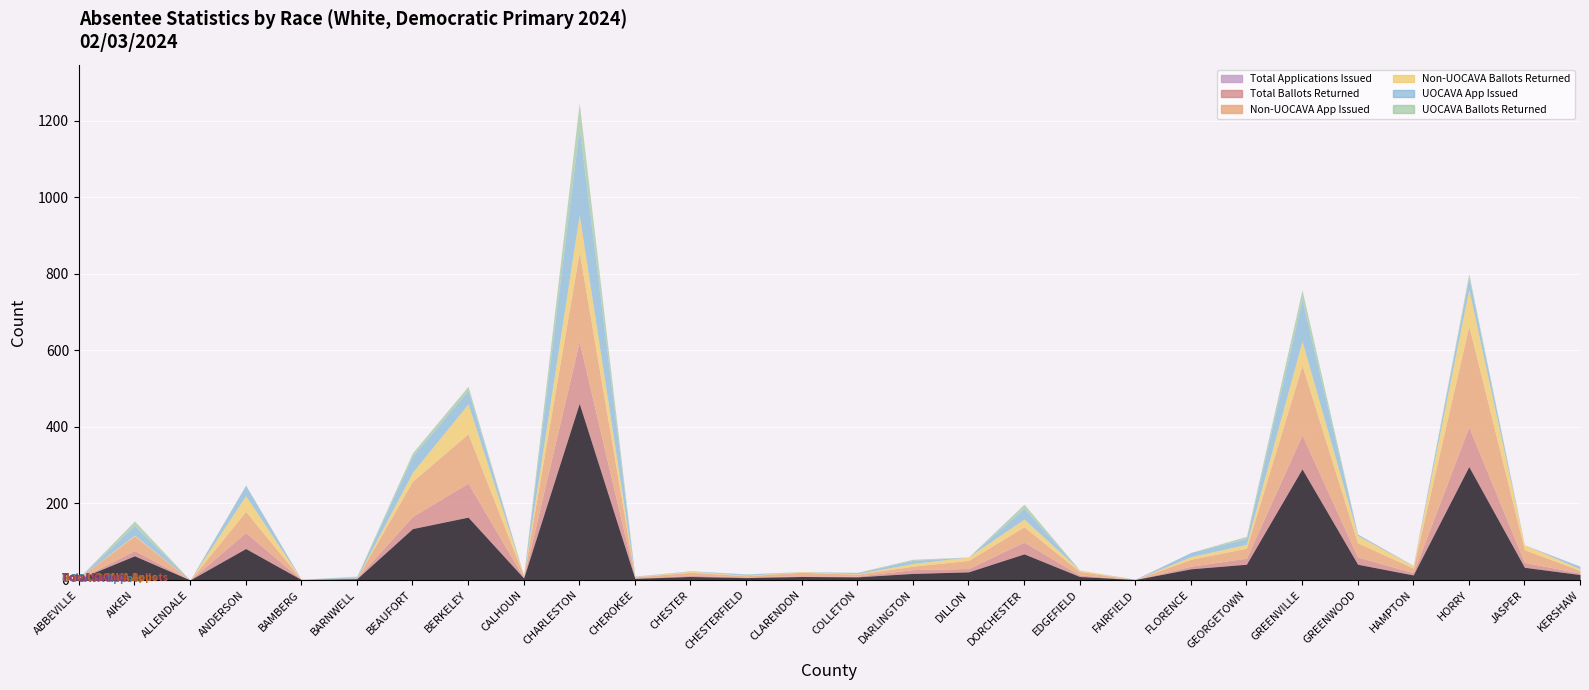

What is the difference between the second highest and second lowest values in the UOCAVA App Issued series?

108